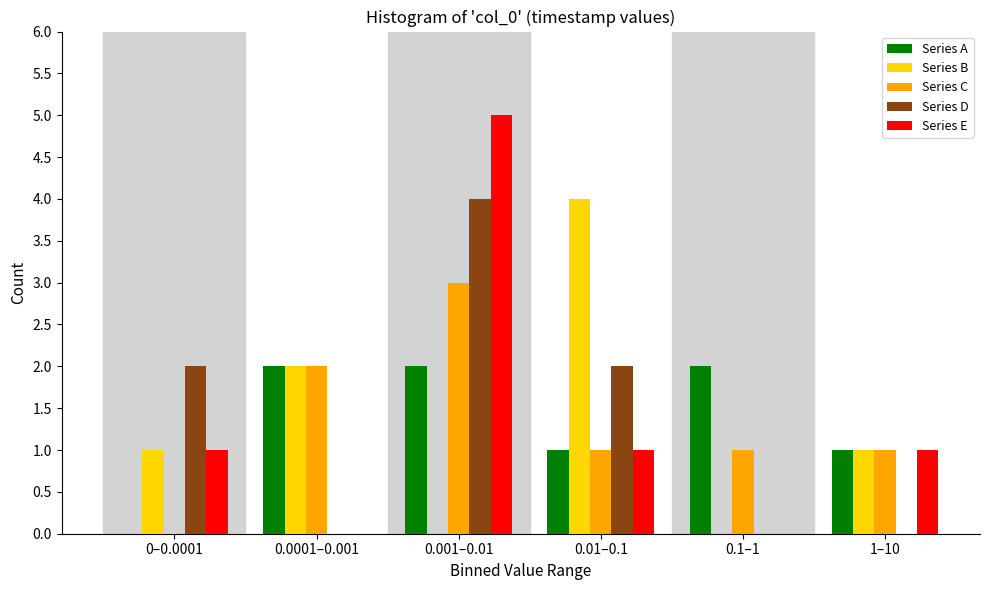

Reading right to left, list all the values displayed in this chart.

Series A: 1–10=1	0.1–1=2	0.01–0.1=1	0.001–0.01=2	0.0001–0.001=2	0–0.0001=0
Series B: 1–10=1	0.1–1=0	0.01–0.1=4	0.001–0.01=0	0.0001–0.001=2	0–0.0001=1
Series C: 1–10=1	0.1–1=1	0.01–0.1=1	0.001–0.01=3	0.0001–0.001=2	0–0.0001=0
Series D: 1–10=0	0.1–1=0	0.01–0.1=2	0.001–0.01=4	0.0001–0.001=0	0–0.0001=2
Series E: 1–10=1	0.1–1=0	0.01–0.1=1	0.001–0.01=5	0.0001–0.001=0	0–0.0001=1